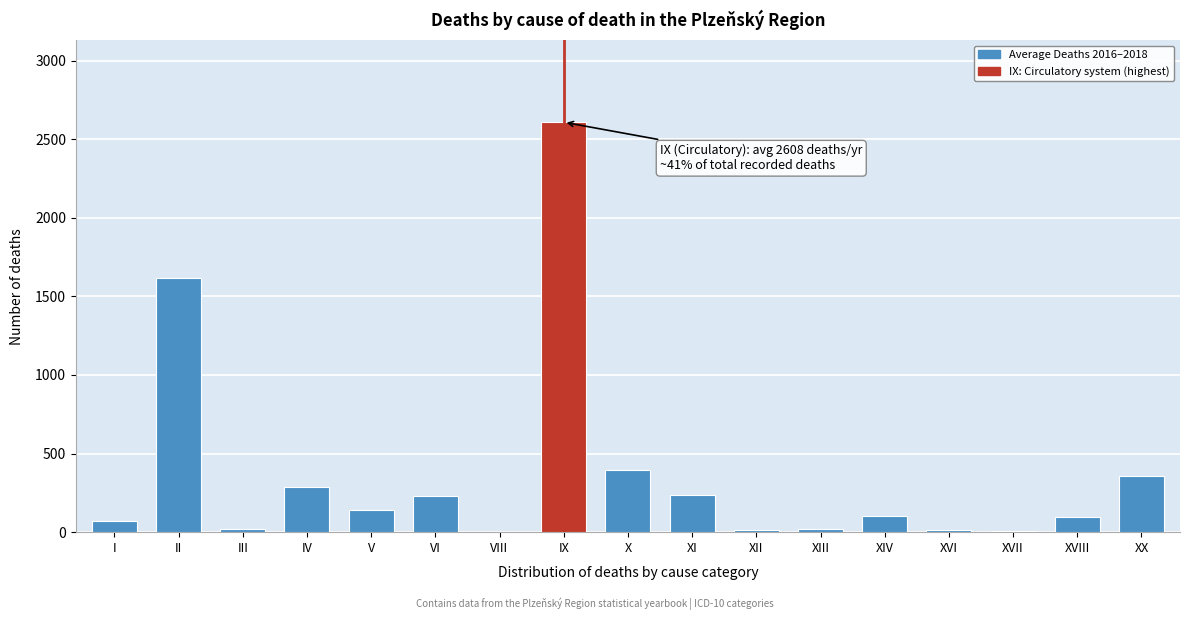

Between IX and XX, which is larger?

IX